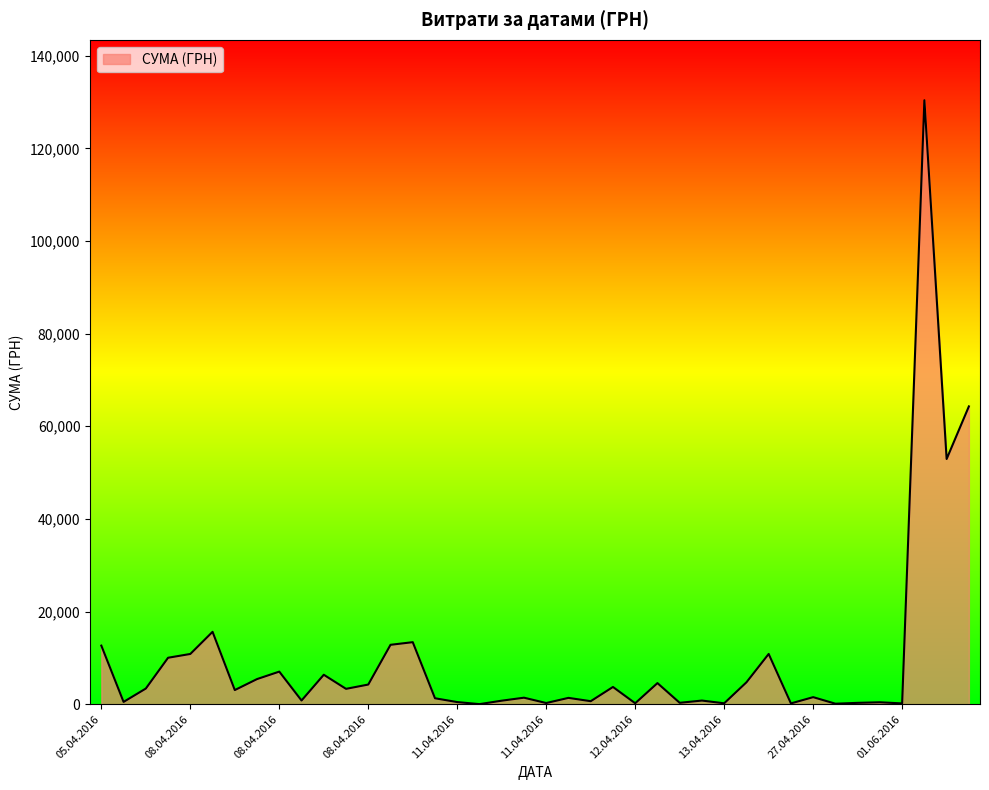

What is the maximum value shown in the chart?

130379.7